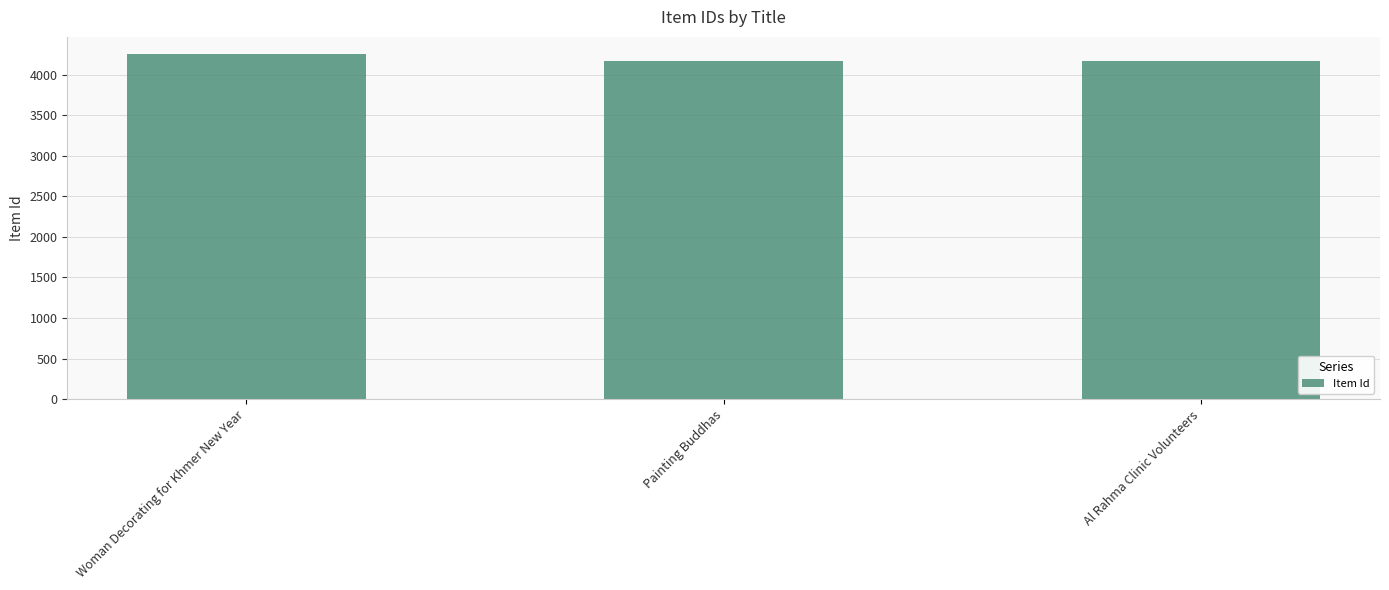

What is the sum of all values?

12591